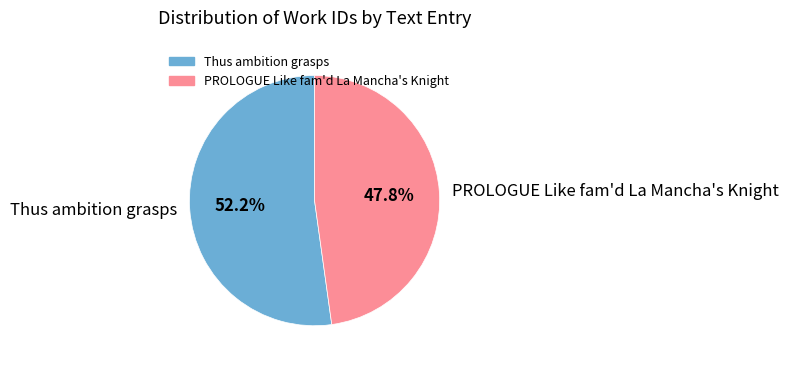

Which category has the biggest portion of the pie?

Thus ambition grasps